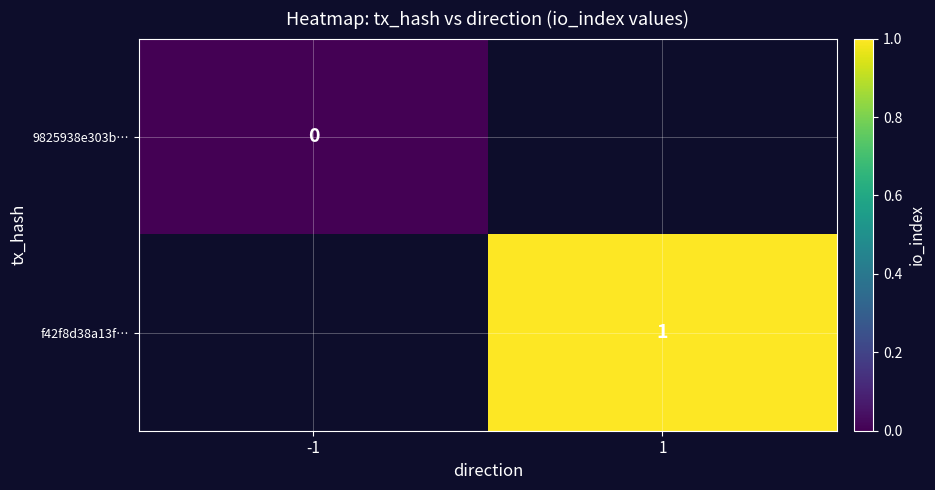

The value of f42f8d38a13f… at 1 is 1. True or false?

True